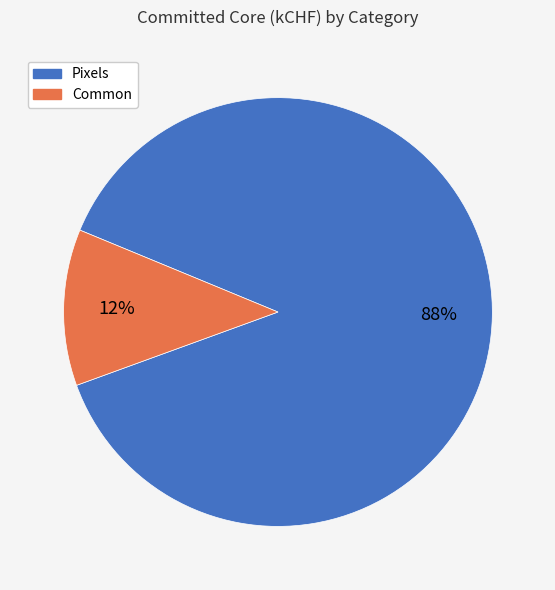

To the nearest percent, what is the combined percentage of Pixels and Common?

100%